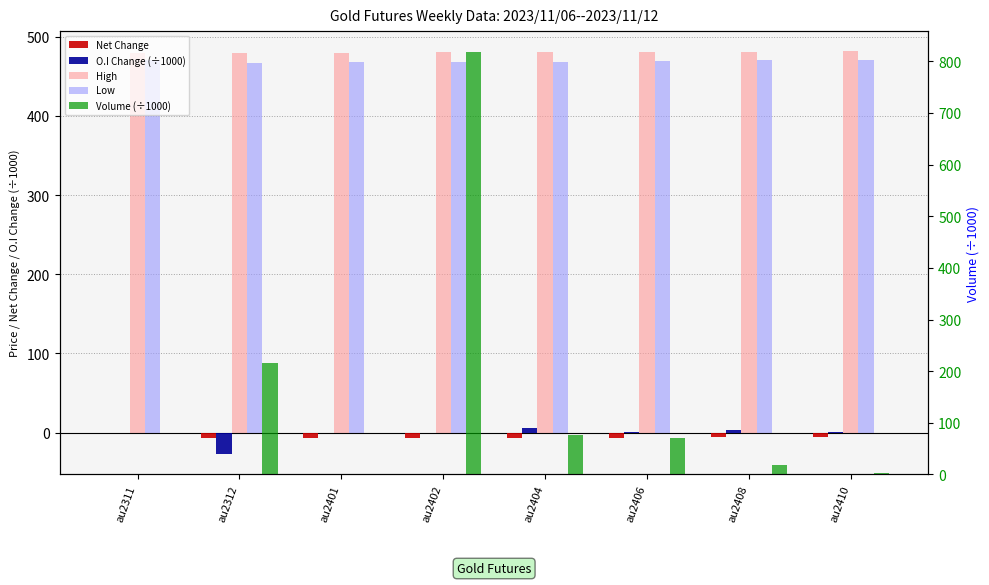

What is the maximum value for O.I Change (÷1000)?

5.9